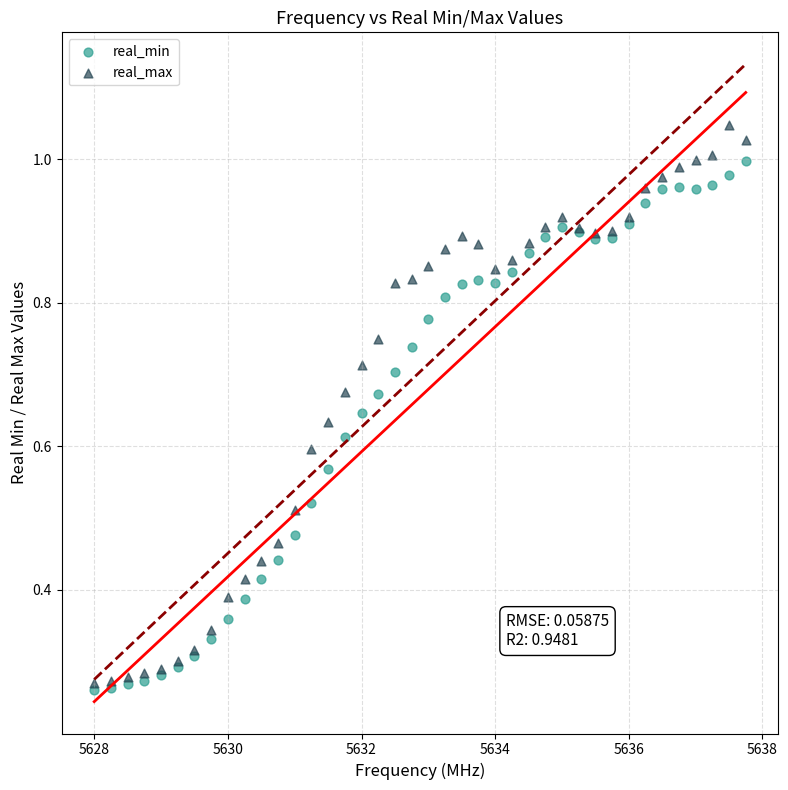

Which series reaches the minimum Y coordinate?

real_min